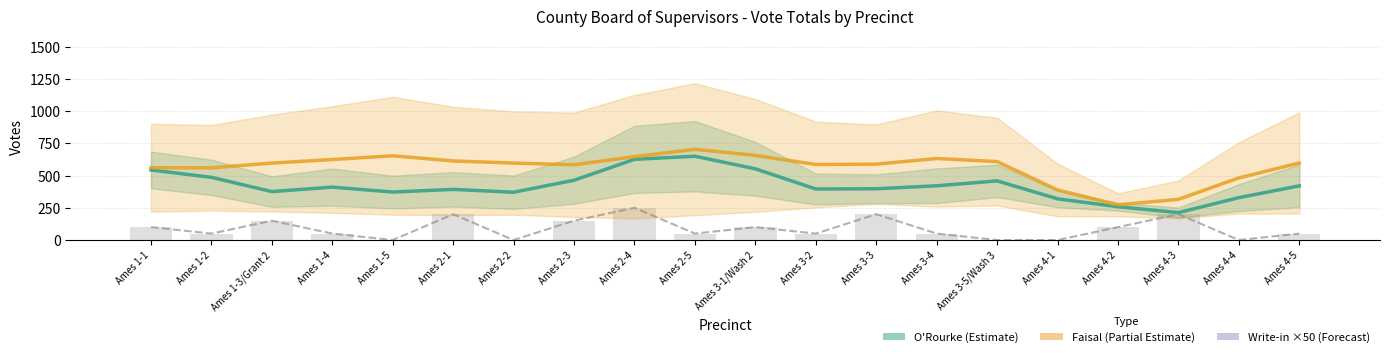

Which series has the widest spread of values?

O'Rourke Estimate